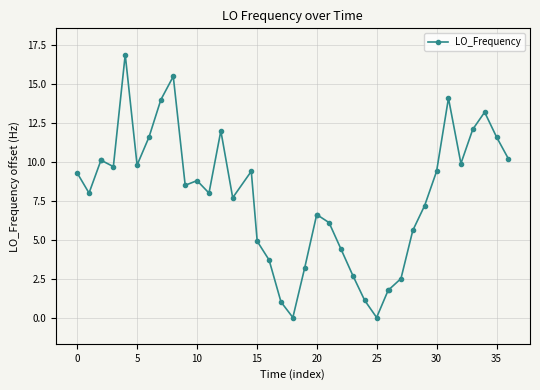

What is the difference between the second highest and second lowest values?

15.5